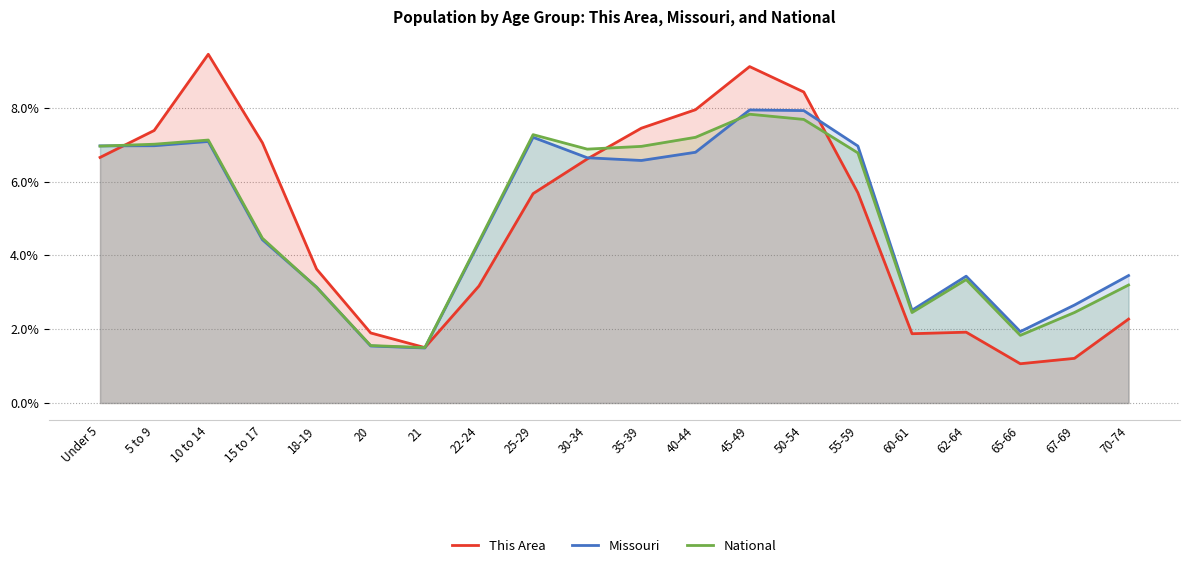

True or false: National has a value of 10.1 at 40-44.

False